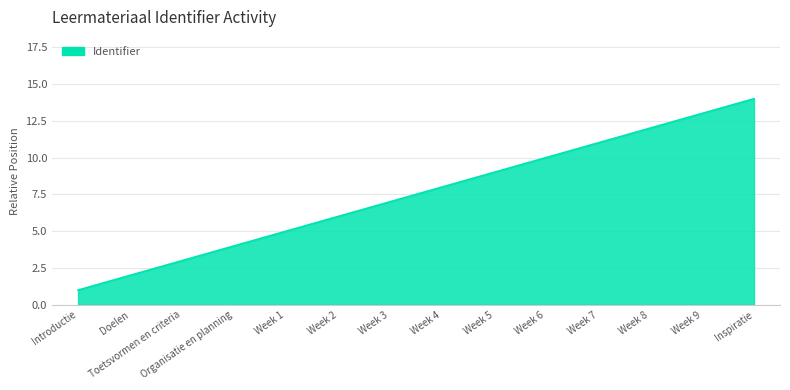

Which category has the highest value across all series?

Inspiratie